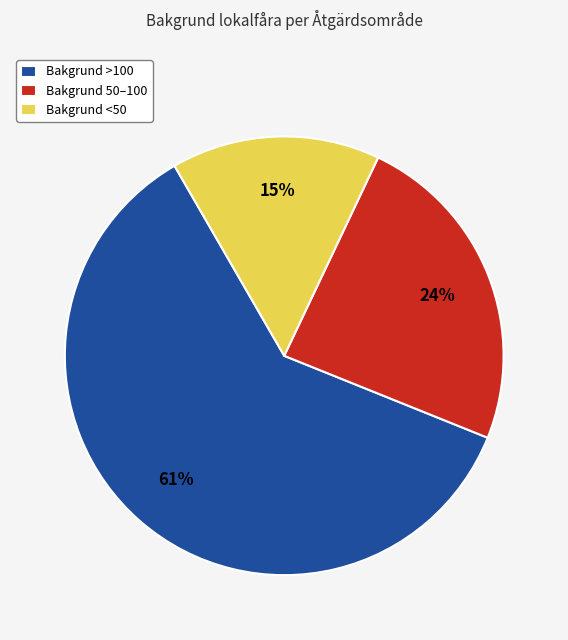

Rank the categories by value from highest to lowest.

Bakgrund >100, Bakgrund 50–100, Bakgrund <50